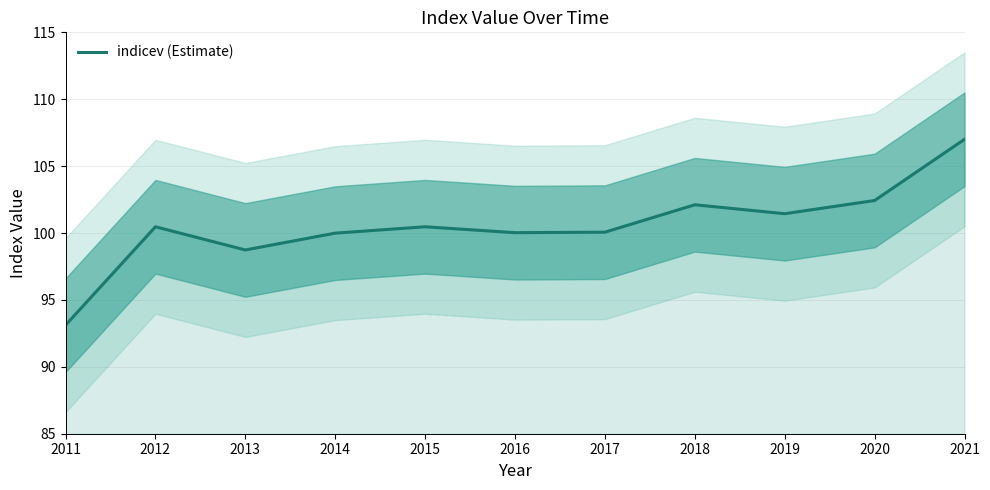

At which category does the chart reach its peak across all series?

2021